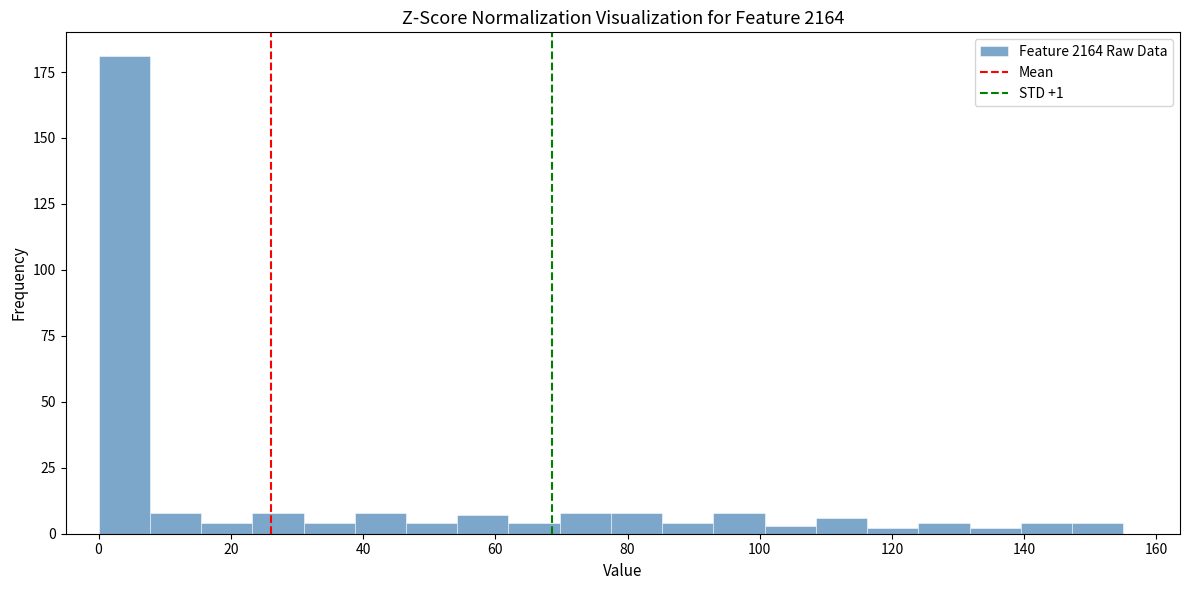

Read against the x-axis, roughly where is the centre of the tallest bar?

4